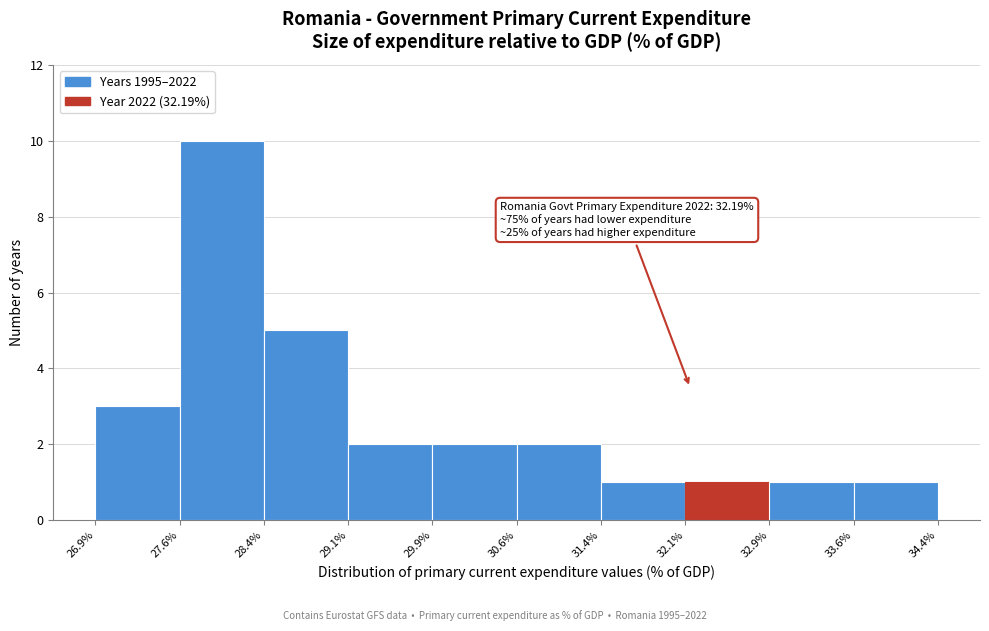

Which range on the x-axis has the tallest bar?

27.6% to 28.4%